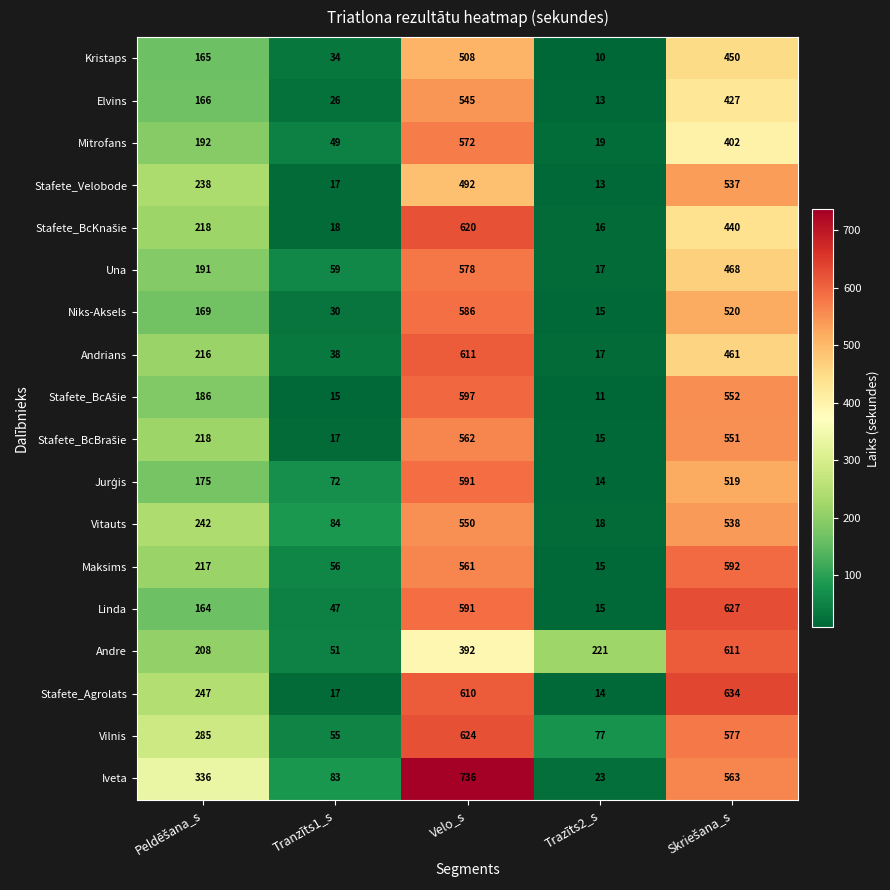

Which has a higher value, Velo_s or Skriešana_s?

Velo_s